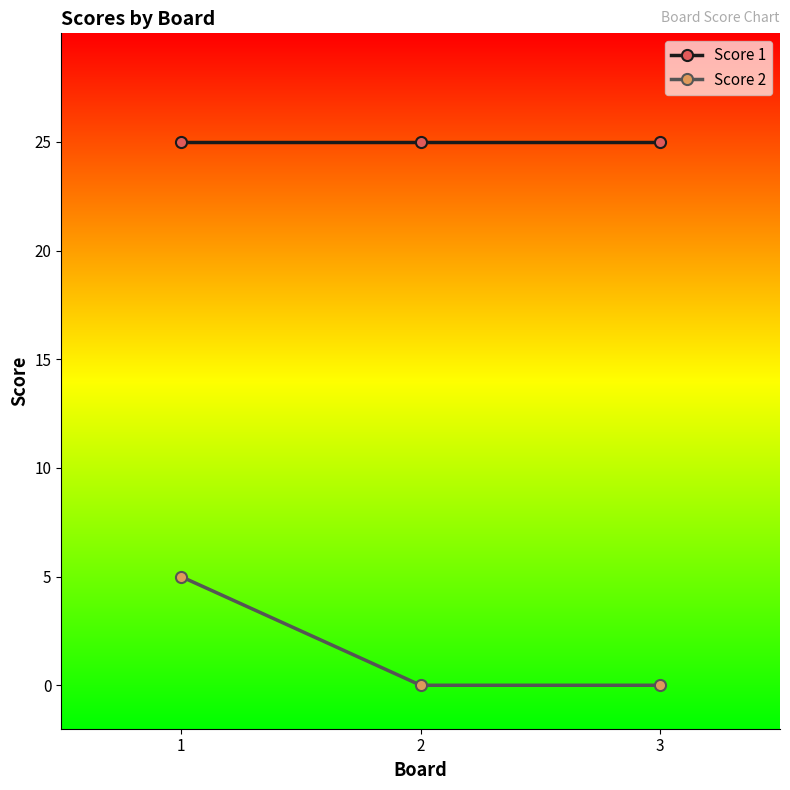

Reading left to right, transcribe all the data shown in this chart.

Score 1: 25	25	25
Score 2: 5	0	0